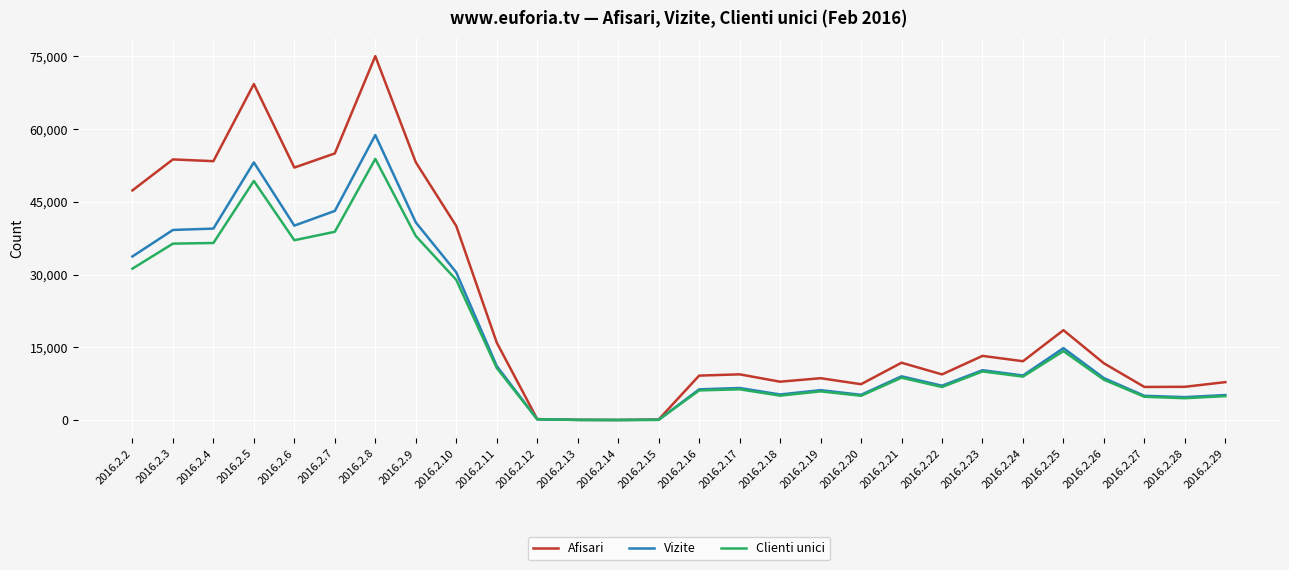

The value of Afisari at 2016.2.25 is 18531. True or false?

True